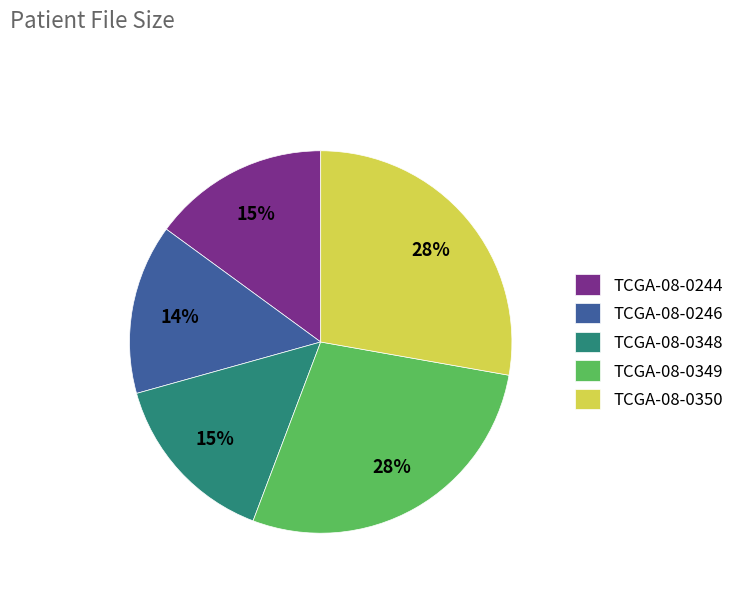

Does TCGA-08-0244 account for over 50% of the chart?

No